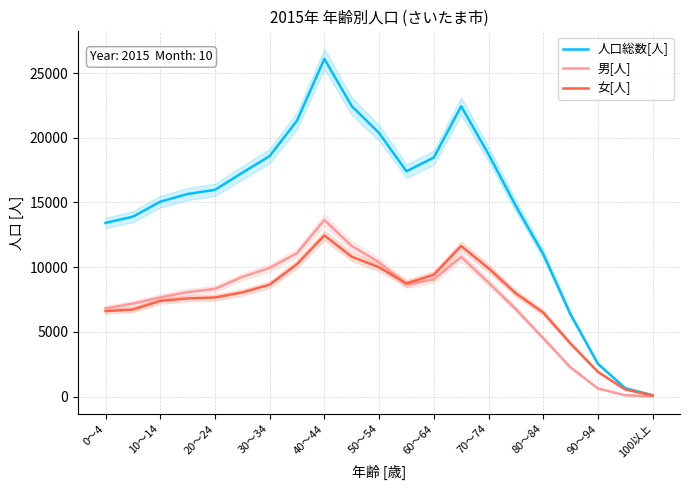

The value of 男[人] at 0～4 is 10077. True or false?

False